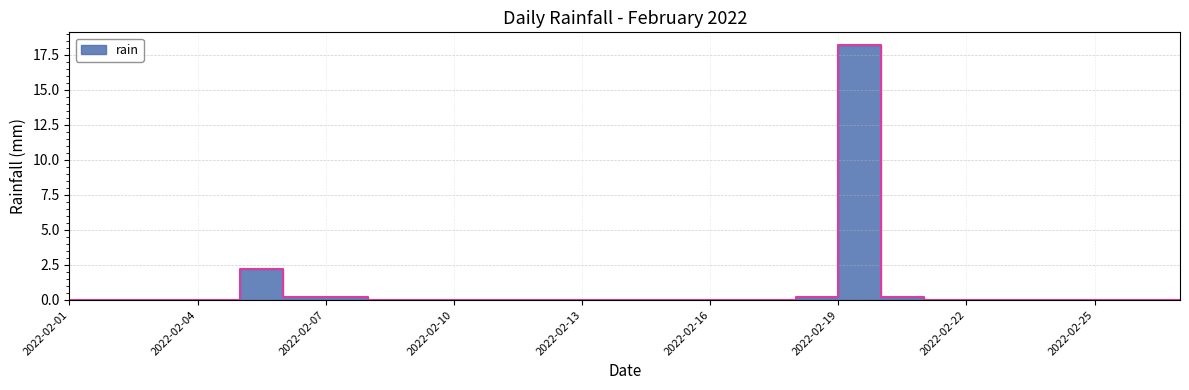

True or false: there are more than 2 points higher than both neighbors.

False